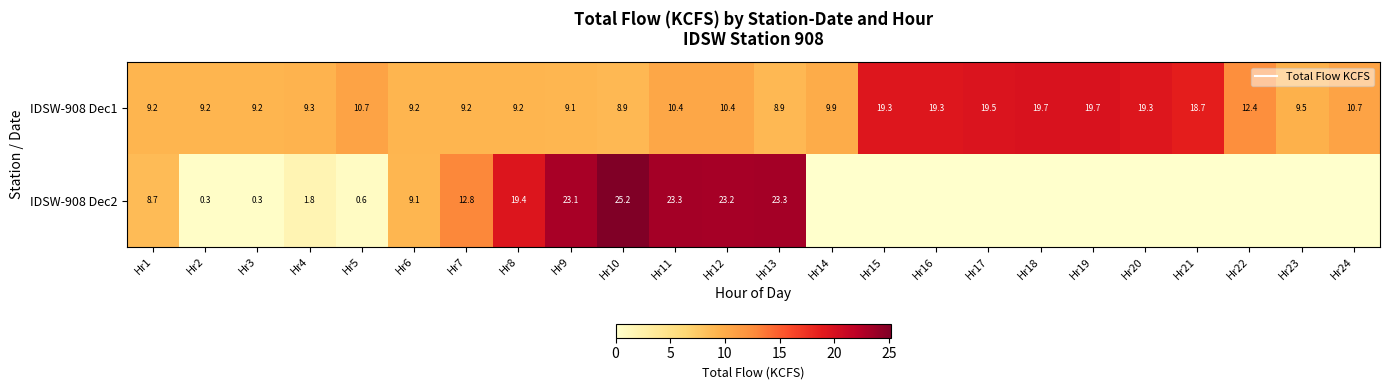

At which category is the sum across all series the highest?

Hr10